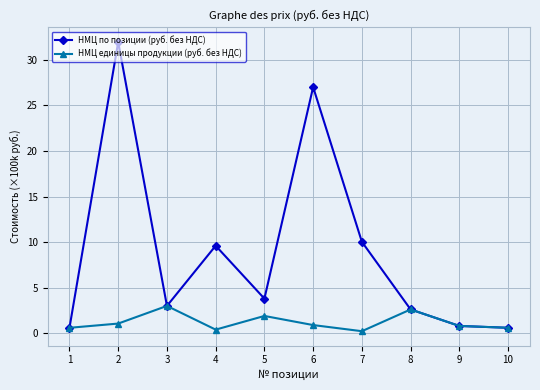

At which category does НМЦ по позиции (руб. без НДС) reach its first local peak?

2